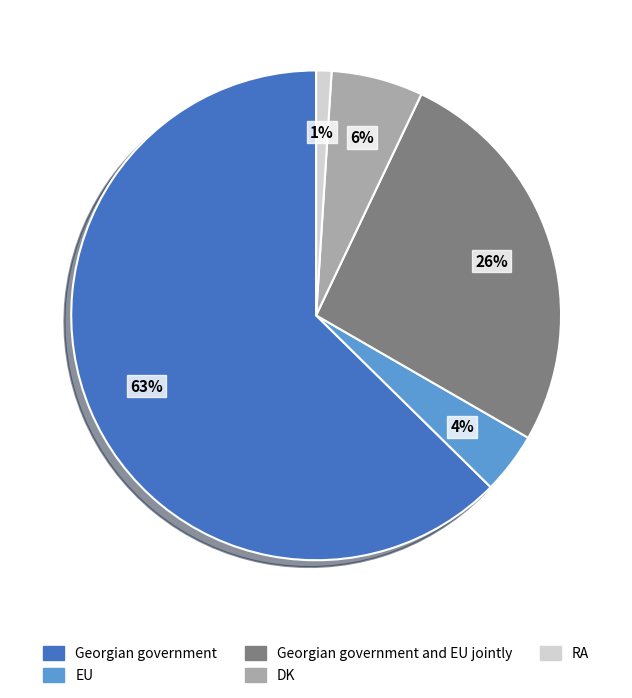

To the nearest percent, what is the difference between the largest and smallest slice percentages?

62%